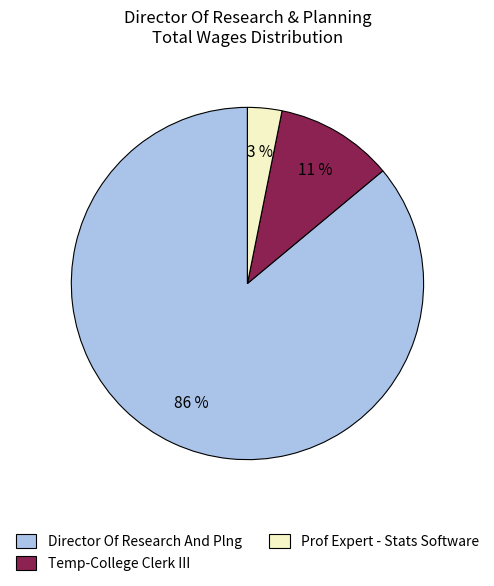

What is the ratio of the value at Prof Expert - Stats Software to the value at Temp-College Clerk III?

0.3